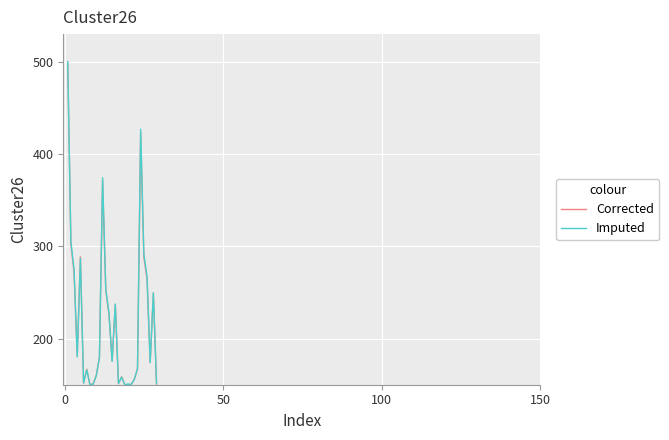

What is the difference between the maximum and minimum values in the Corrected series?

350.0